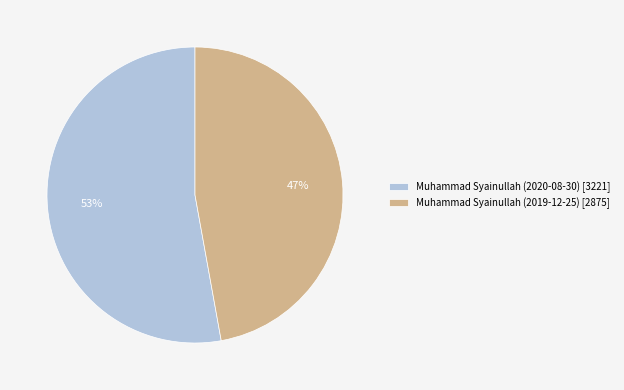

How many segments does this pie chart have?

2